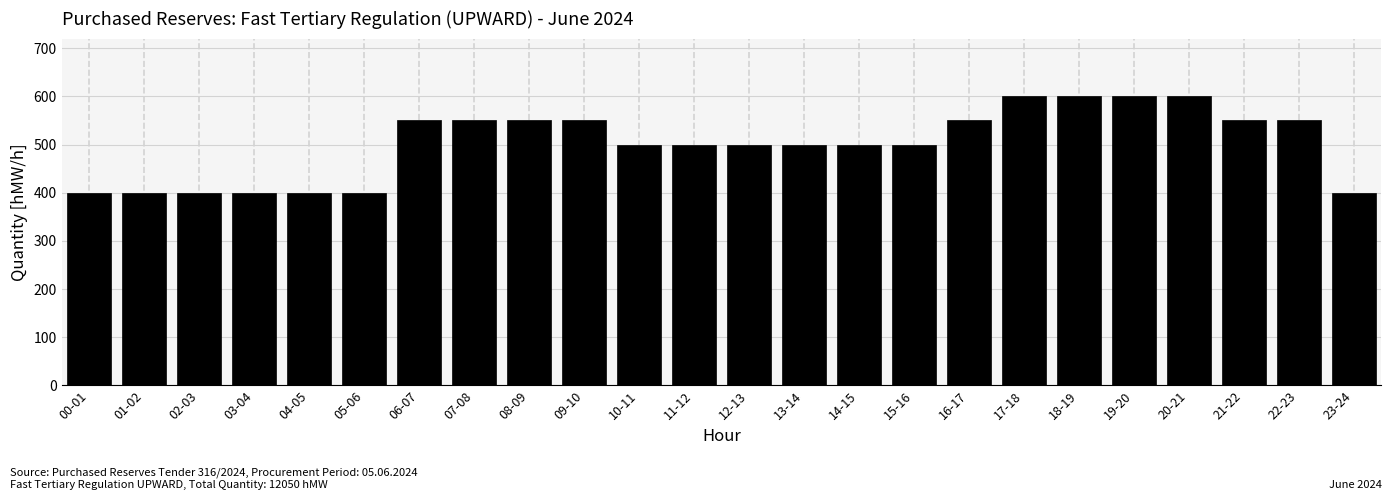

Reading left to right, what are all the values shown in this chart?

00-01=400	01-02=400	02-03=400	03-04=400	04-05=400	05-06=400	06-07=550	07-08=550	08-09=550	09-10=550	10-11=500	11-12=500	12-13=500	13-14=500	14-15=500	15-16=500	16-17=550	17-18=600	18-19=600	19-20=600	20-21=600	21-22=550	22-23=550	23-24=400